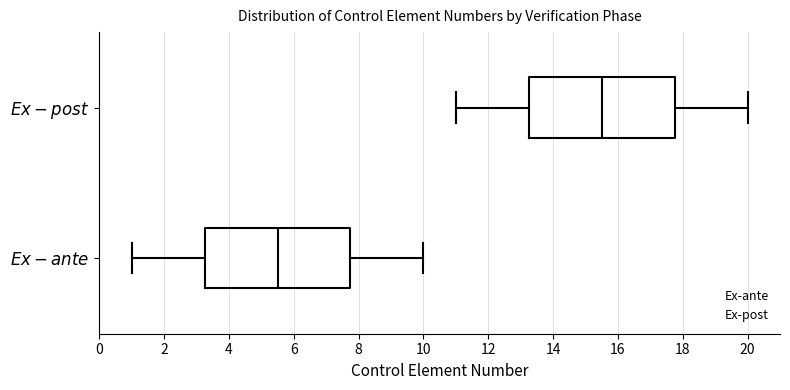

Reading bottom to top, read every box against the x-axis: the position of its median line, the range the box covers, and the ends of its whiskers. The values are not printed on the chart, so give them approximately, as read against the axis.

$\it{Ex-ante}$: median 5.6, box 3.2 to 7.8, whiskers 1.0 to 10.0
$\it{Ex-post}$: median 15.6, box 13.2 to 17.8, whiskers 11.0 to 20.0